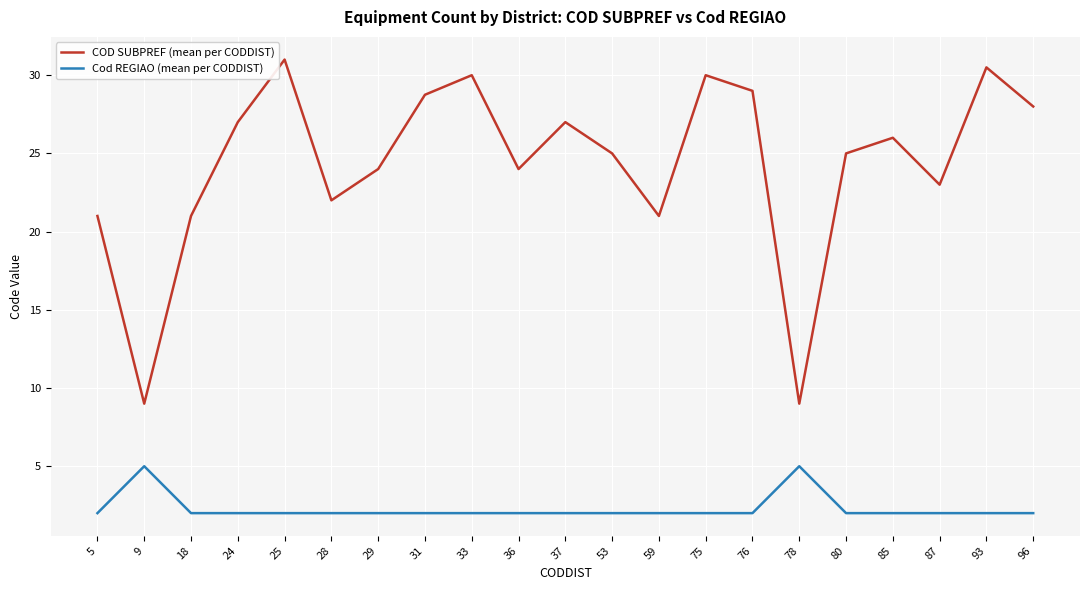

In COD SUBPREF (mean per CODDIST), how many points are lower than both neighbors (excluding endpoints)?

6